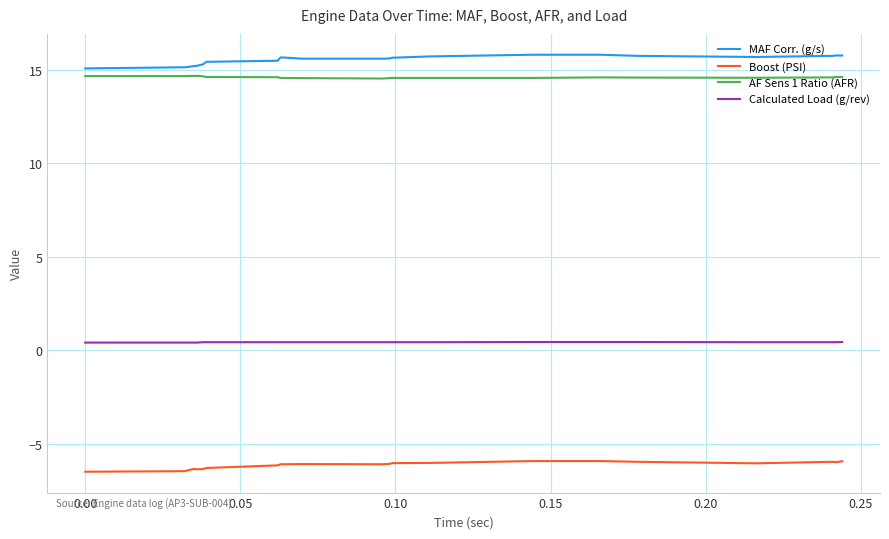

Rank the series by their maximum value, from highest to lowest.

MAF Corr. (g/s), AF Sens 1 Ratio (AFR), Calculated Load (g/rev), Boost (PSI)